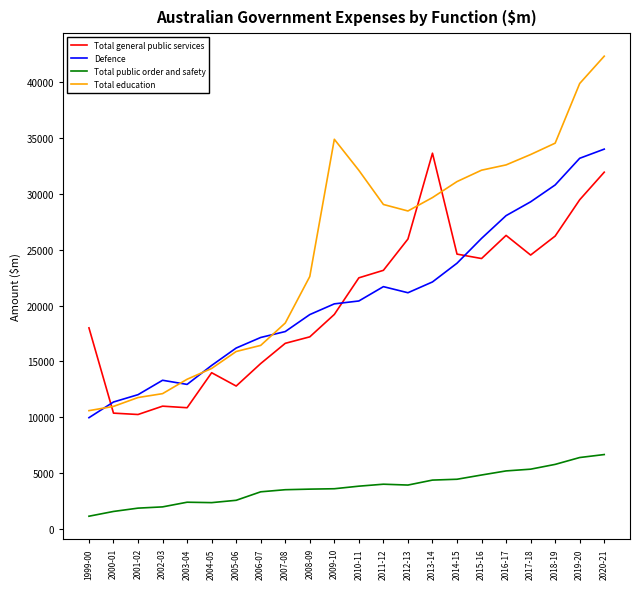

The value of Defence at 2006-07 is 25581. True or false?

False